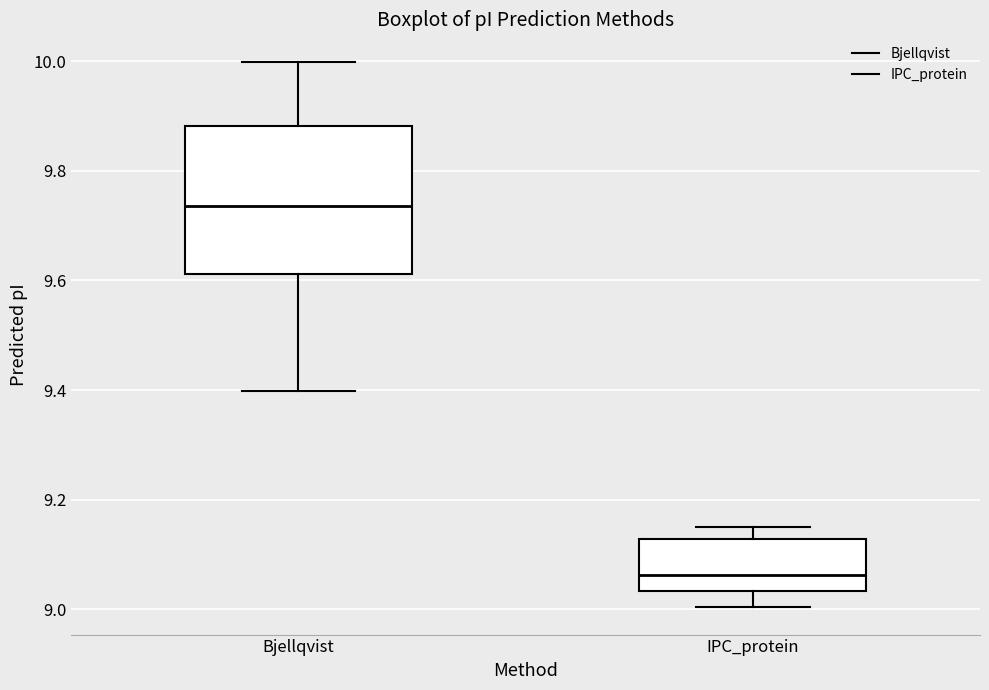

Reading left to right, transcribe this box plot: for each box, give where its median line is, the range the box spans, and where its two whiskers end, as read against the y-axis. The values are not printed on the chart, so give them approximately, as read against the axis.

Bjellqvist: median 9.74, box 9.62 to 9.88, whiskers 9.40 to 10.00
IPC_protein: median 9.06, box 9.04 to 9.12, whiskers 9.00 to 9.16